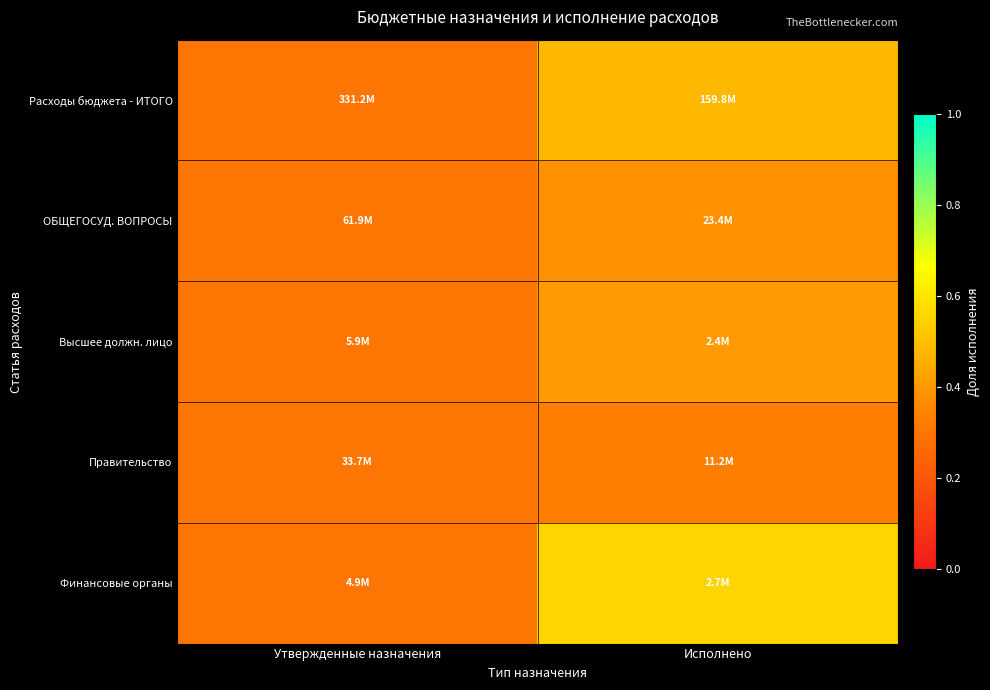

At how many categories does at least one series exceed 0?

2